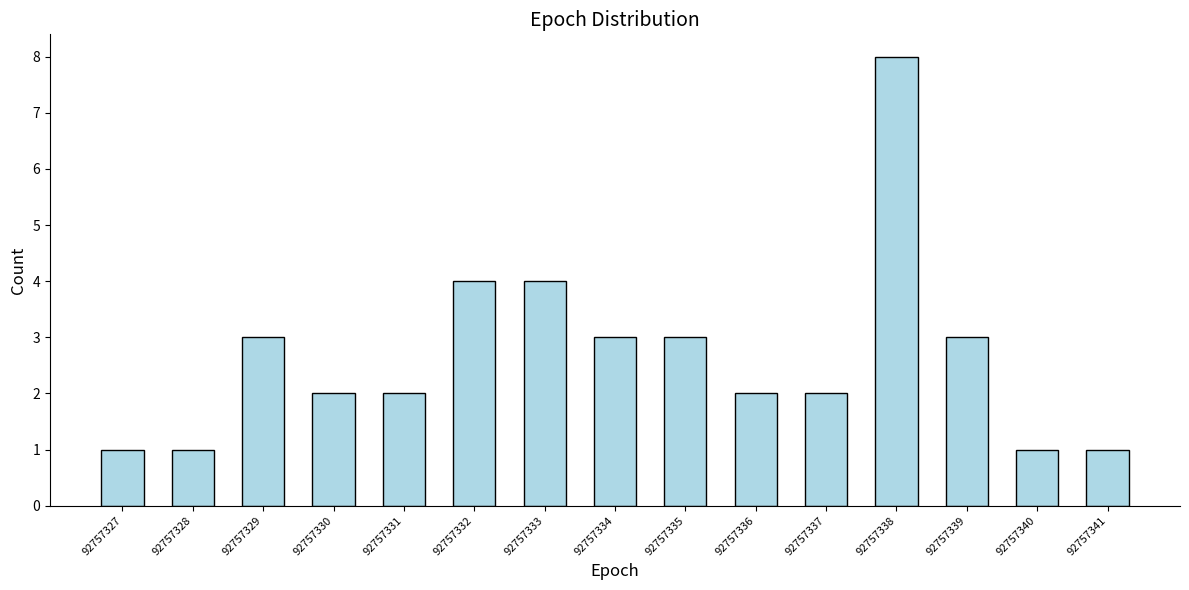

Reading right to left, list all the values displayed in this chart.

1	1	3	8	2	2	3	3	4	4	2	2	3	1	1